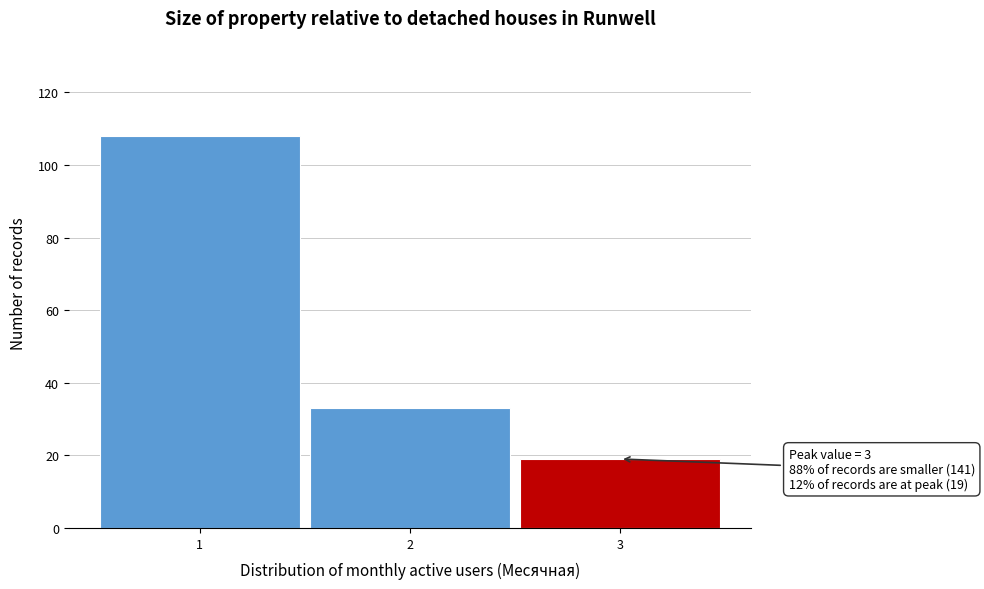

Which range on the x-axis has the tallest bar?

0.5 to 1.5